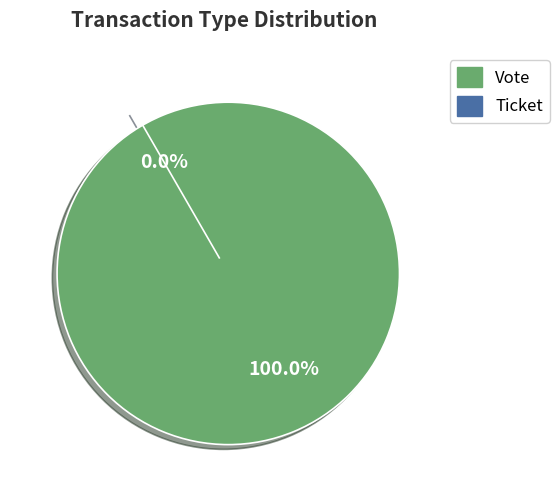

How many slices are in this pie chart?

2